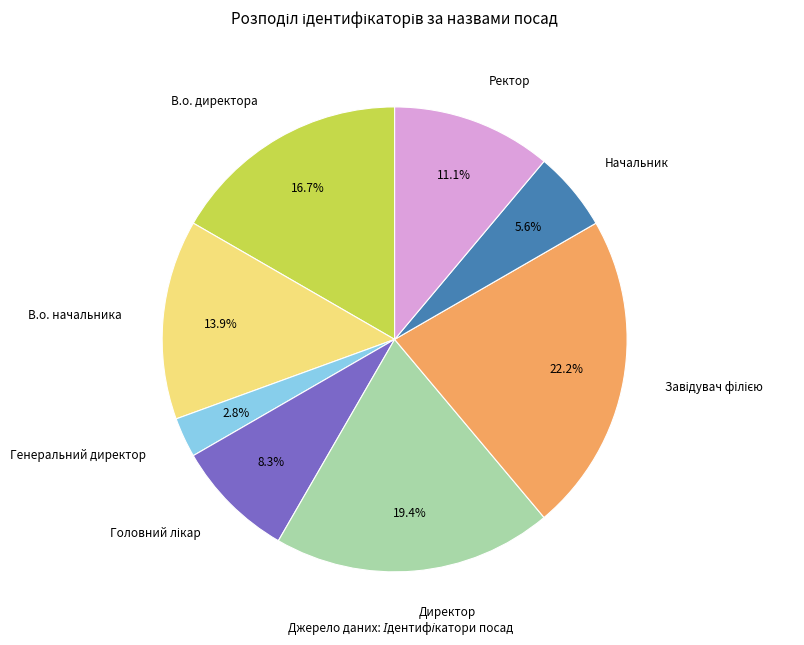

Does Генеральний директор account for over 50% of the chart?

No